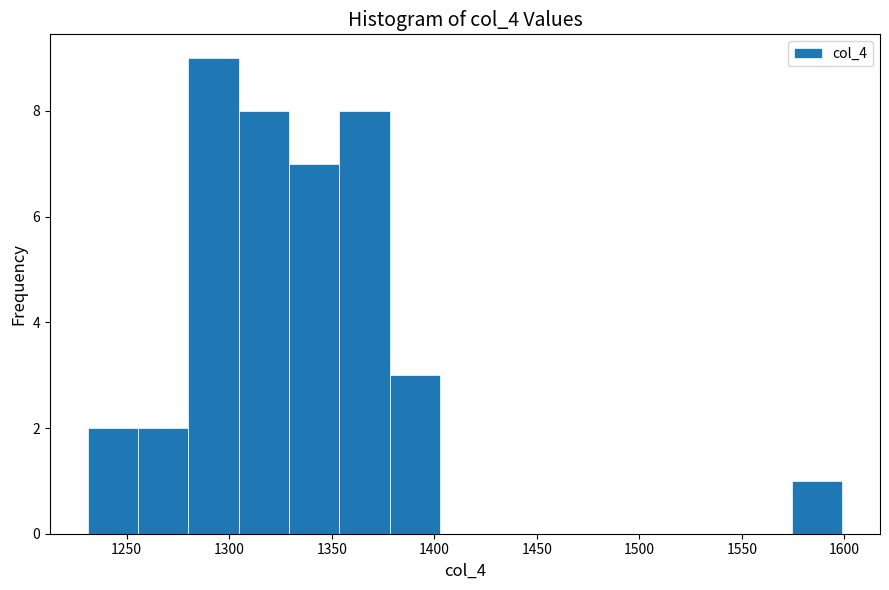

Reading left to right, list every bar in this chart as the range it spans on the x-axis followed by its height. Neither the bar edges nor the heights are printed on the chart, so give them approximately, as read against the axes.

1230 to 1255: 2
1255 to 1280: 2
1280 to 1305: 9
1305 to 1330: 8
1330 to 1355: 7
1355 to 1380: 8
1380 to 1405: 3
1405 to 1425: 0
1425 to 1450: 0
1450 to 1475: 0
1475 to 1500: 0
1500 to 1525: 0
1525 to 1550: 0
1550 to 1575: 0
1575 to 1600: 1